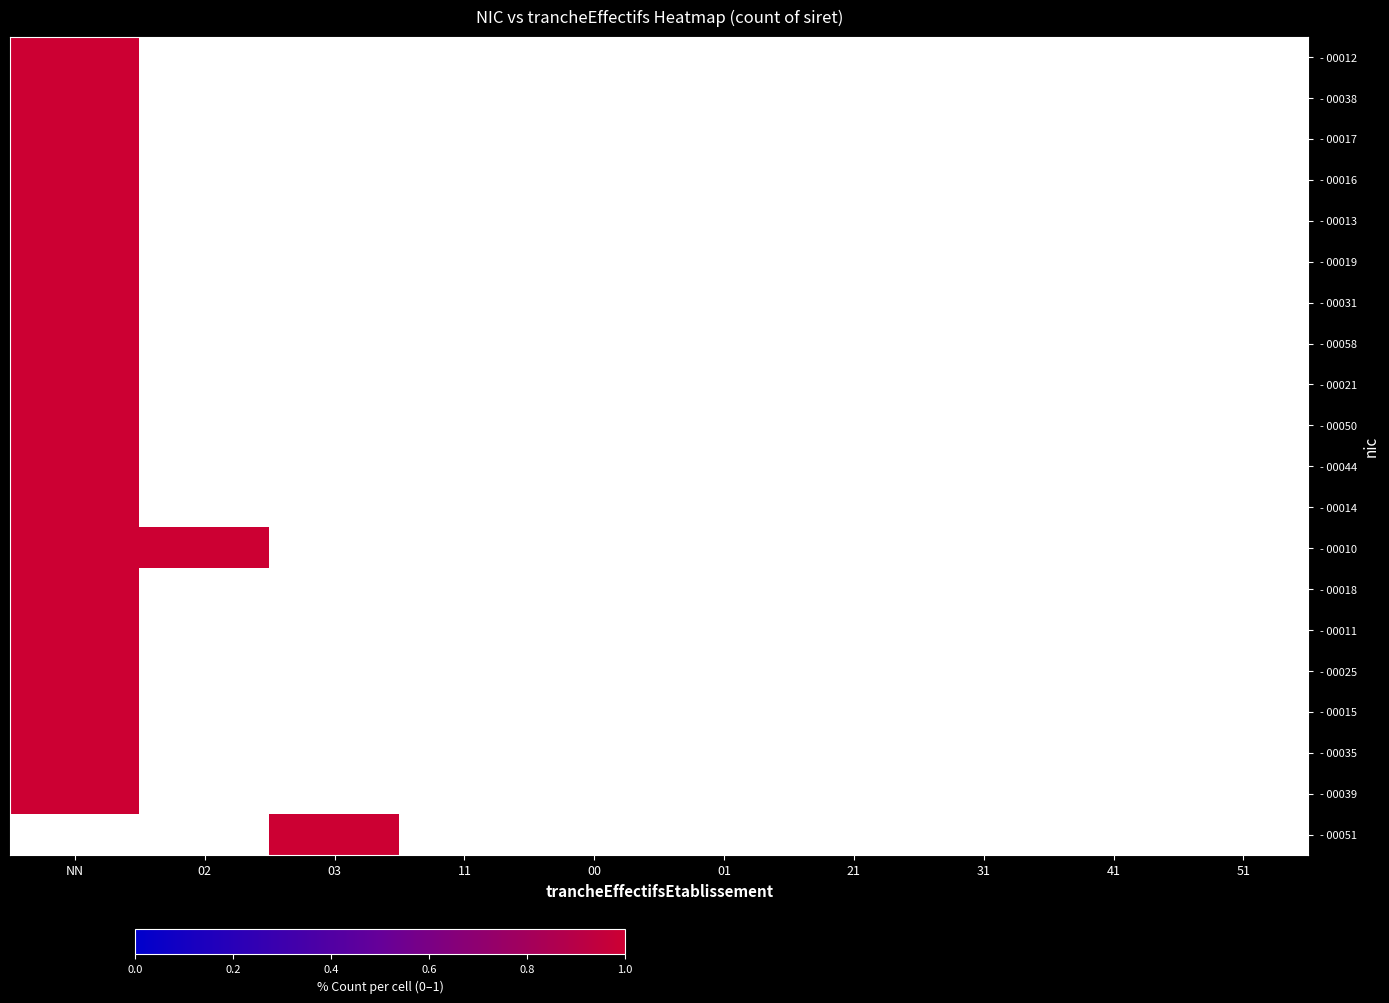

At which label is 00015 closest to 0?

02